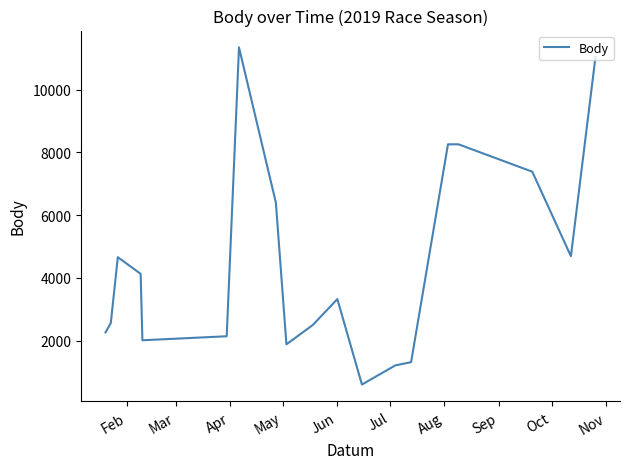

What is the difference between the maximum and minimum values?

10758